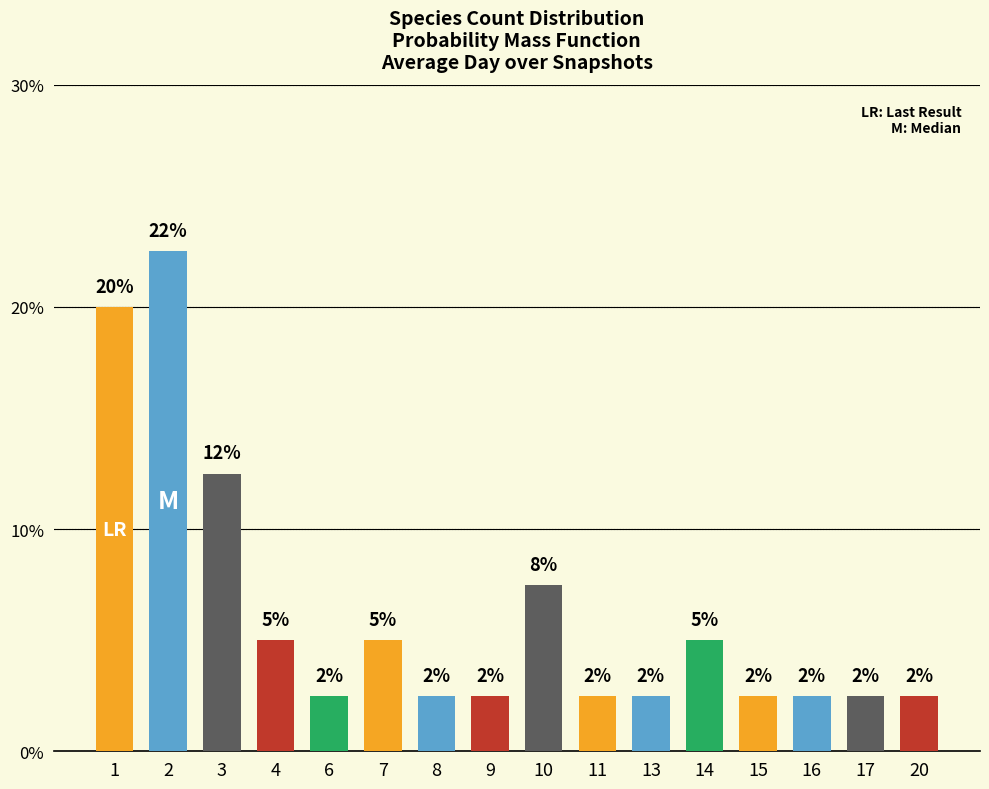

Reading left to right, extract all data points from this chart.

1=20.0	2=22.5	3=12.5	4=5.0	6=2.5	7=5.0	8=2.5	9=2.5	10=7.5	11=2.5	13=2.5	14=5.0	15=2.5	16=2.5	17=2.5	20=2.5